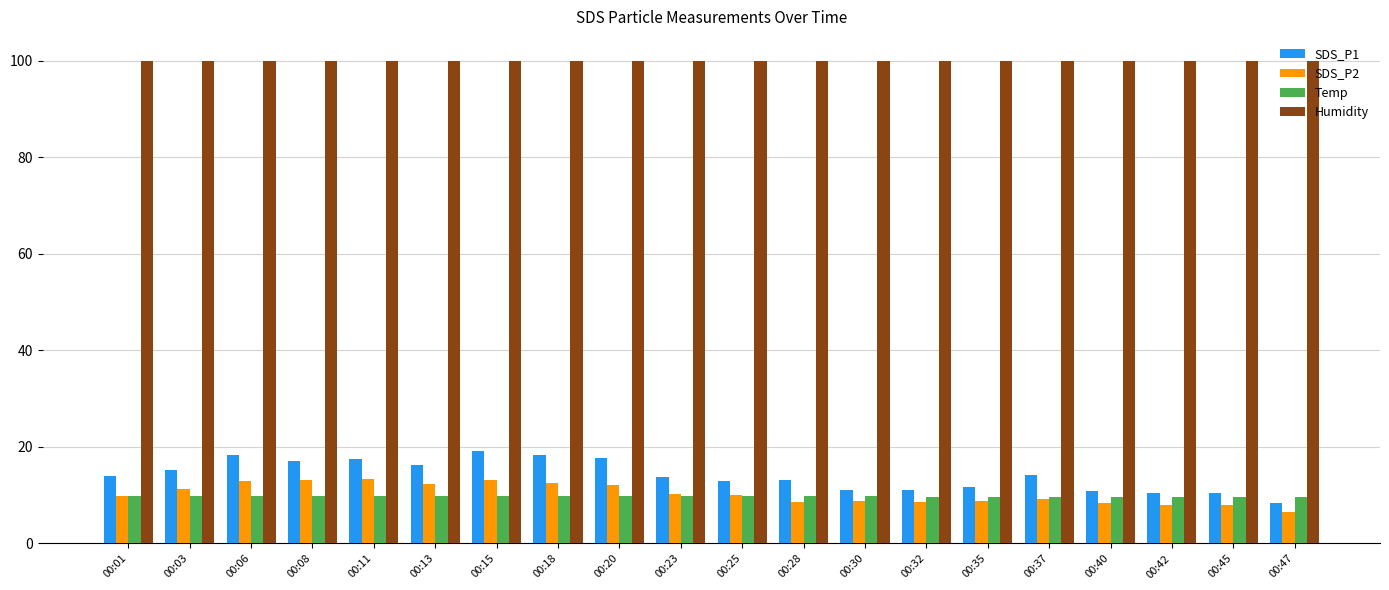

What is the sum of the SDS_P2 values at 00:01 and 00:30?

18.7